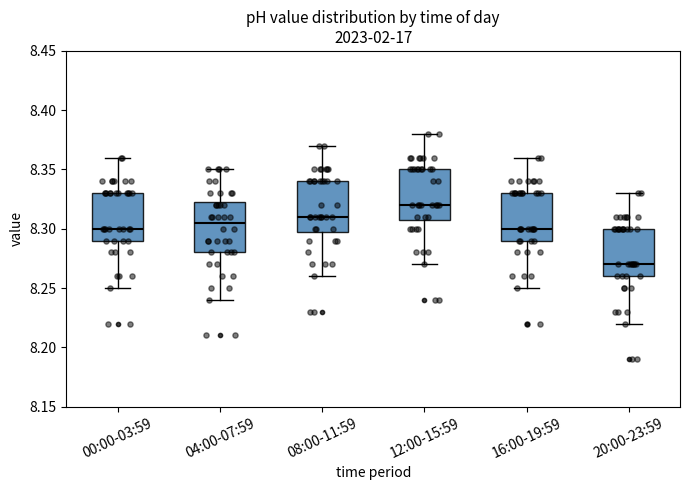

Reading left to right, read every box against the y-axis: the position of its median line, the range the box covers, and the ends of its whiskers. The values are not printed on the chart, so give them approximately, as read against the axis.

00:00-03:59: median 8.300, box 8.290 to 8.330, whiskers 8.250 to 8.360
04:00-07:59: median 8.305, box 8.280 to 8.325, whiskers 8.240 to 8.350
08:00-11:59: median 8.310, box 8.300 to 8.340, whiskers 8.260 to 8.370
12:00-15:59: median 8.320, box 8.310 to 8.350, whiskers 8.270 to 8.380
16:00-19:59: median 8.300, box 8.290 to 8.330, whiskers 8.250 to 8.360
20:00-23:59: median 8.270, box 8.260 to 8.300, whiskers 8.220 to 8.330